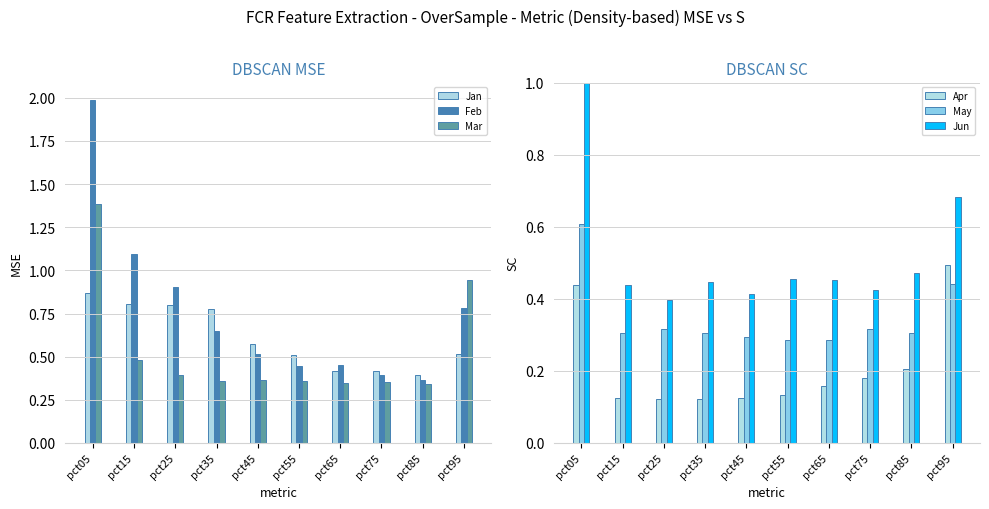

Reading left to right, what are all the values shown in this chart?

Jan: pct05=0.9	pct15=0.8	pct25=0.8	pct35=0.8	pct45=0.6	pct55=0.5	pct65=0.4	pct75=0.4	pct85=0.4	pct95=0.5
Feb: pct05=2.0	pct15=1.1	pct25=0.9	pct35=0.7	pct45=0.5	pct55=0.4	pct65=0.5	pct75=0.4	pct85=0.4	pct95=0.8
Mar: pct05=1.4	pct15=0.5	pct25=0.4	pct35=0.4	pct45=0.4	pct55=0.4	pct65=0.3	pct75=0.4	pct85=0.3	pct95=0.9
Apr: pct05=0.4	pct15=0.1	pct25=0.1	pct35=0.1	pct45=0.1	pct55=0.1	pct65=0.2	pct75=0.2	pct85=0.2	pct95=0.5
May: pct05=0.6	pct15=0.3	pct25=0.3	pct35=0.3	pct45=0.3	pct55=0.3	pct65=0.3	pct75=0.3	pct85=0.3	pct95=0.4
Jun: pct05=1.3	pct15=0.4	pct25=0.4	pct35=0.4	pct45=0.4	pct55=0.5	pct65=0.5	pct75=0.4	pct85=0.5	pct95=0.7